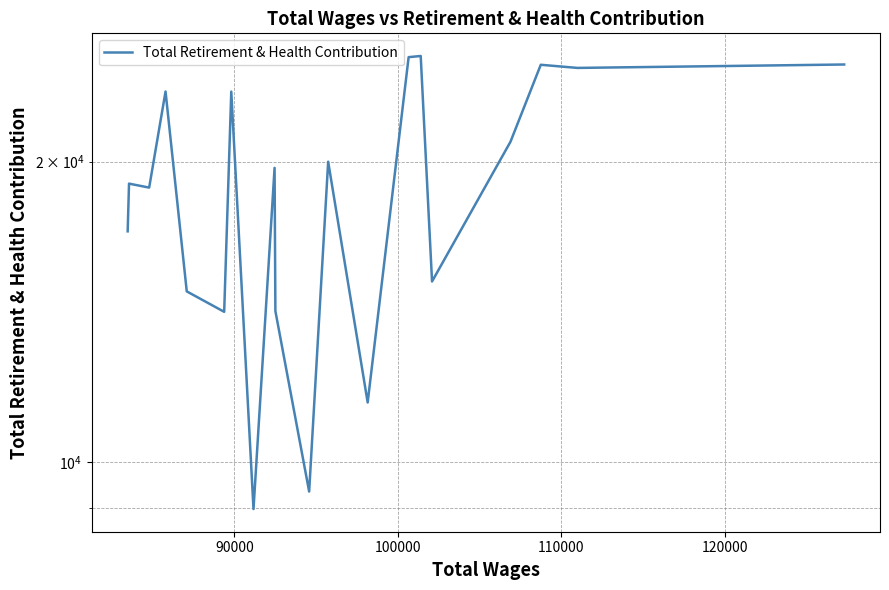

What is the smallest value displayed?

8983